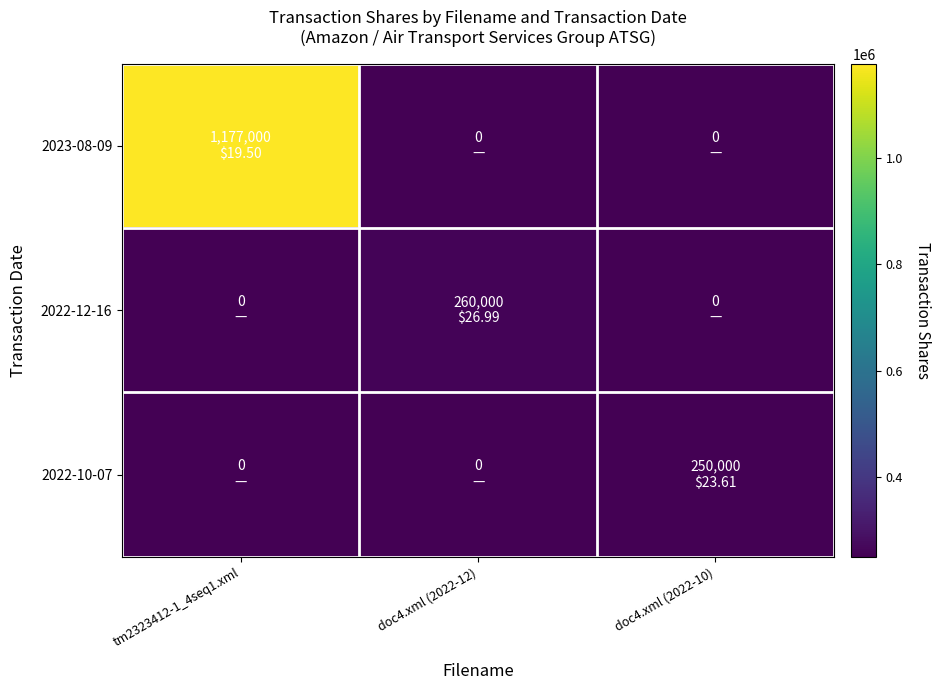

Which has a higher value, tm2323412-1_4seq1.xml or doc4.xml (2022-12)?

tm2323412-1_4seq1.xml